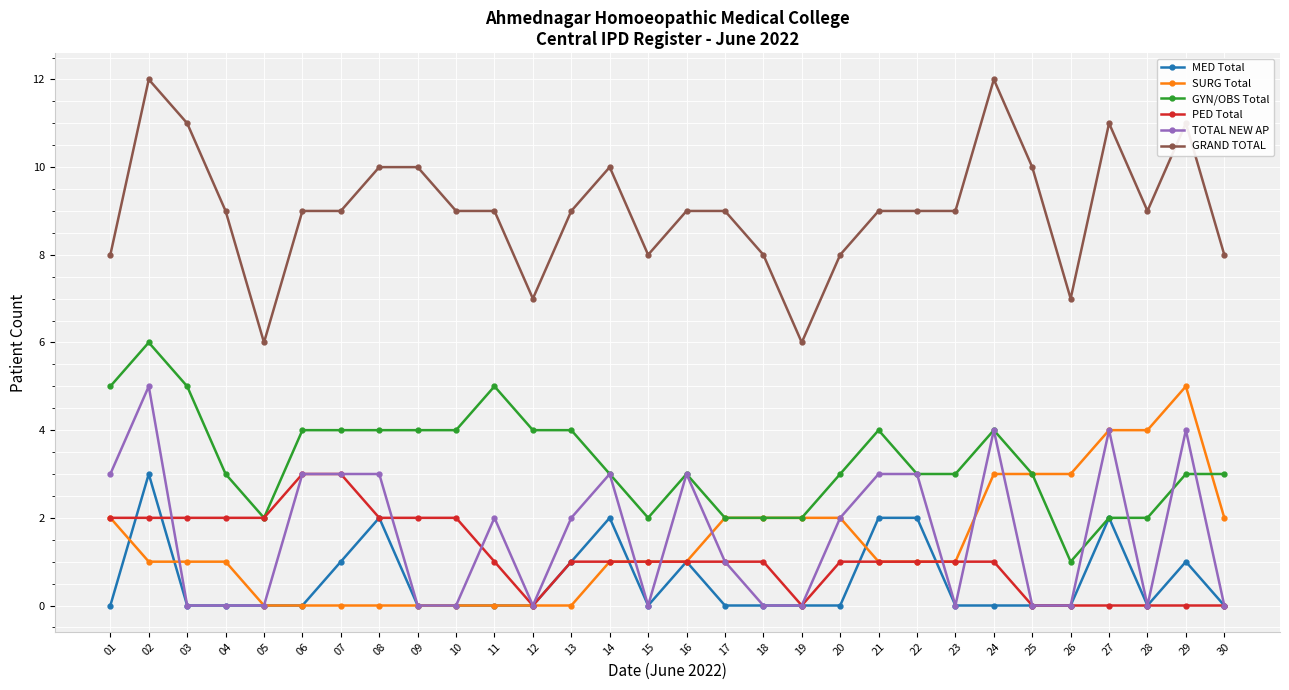

Where is the first local maximum for GRAND TOTAL?

02